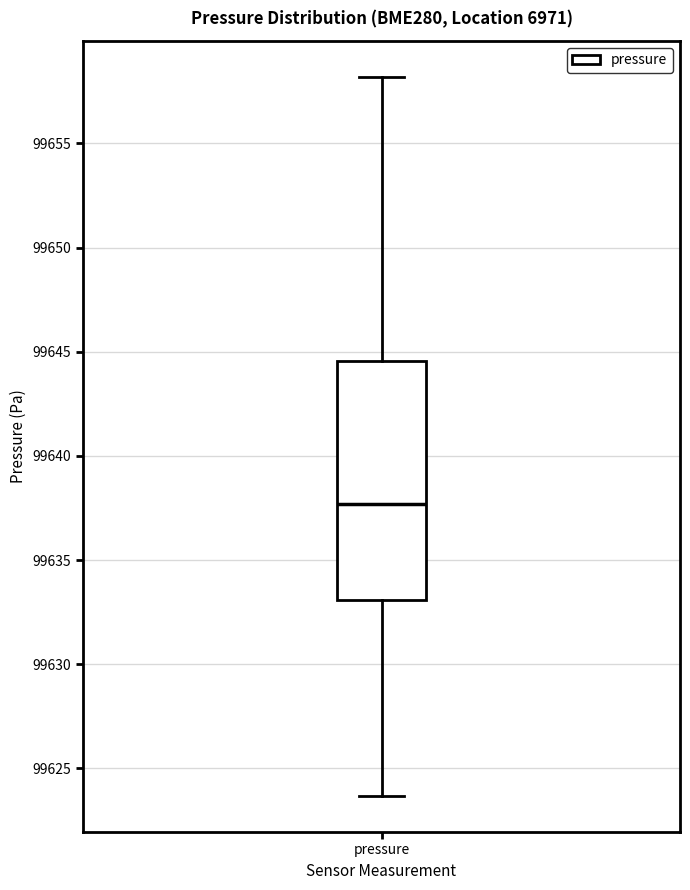

Read this box plot against the y-axis: the position of the median line, the range covered by the box, and the ends of both whiskers. The values are not printed on the chart, so give them approximately, as read against the axis.

median 99637.5, box 99633.0 to 99644.5, whiskers 99623.5 to 99658.0